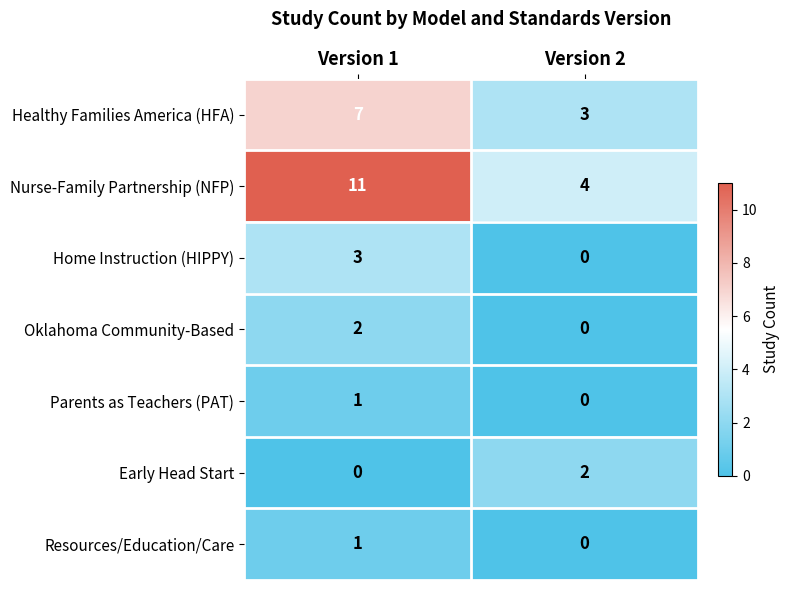

Rank the categories by Nurse-Family Partnership (NFP) value from lowest to highest.

Version 2, Version 1